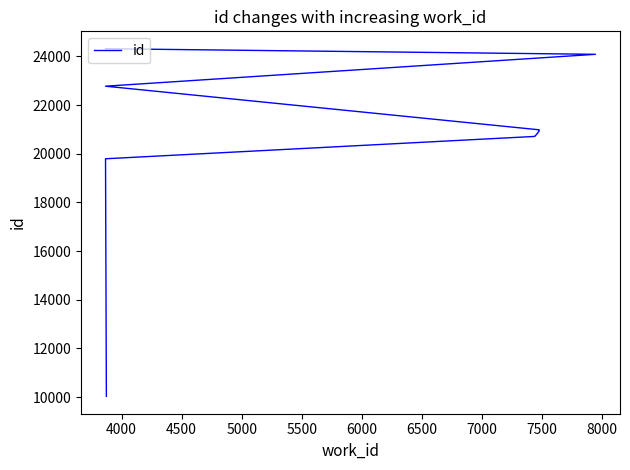

How many series are shown in this chart?

1